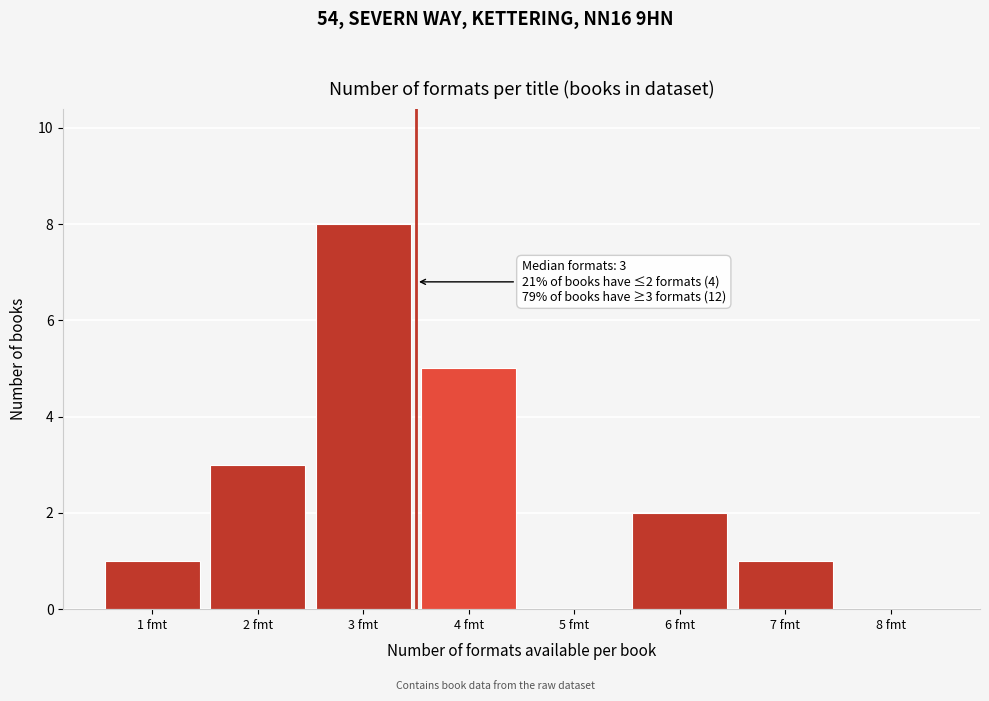

Reading left to right, transcribe all the data shown in this chart.

1 fmt=1	2 fmt=3	3 fmt=8	4 fmt=5	5 fmt=0	6 fmt=2	7 fmt=1	8 fmt=0